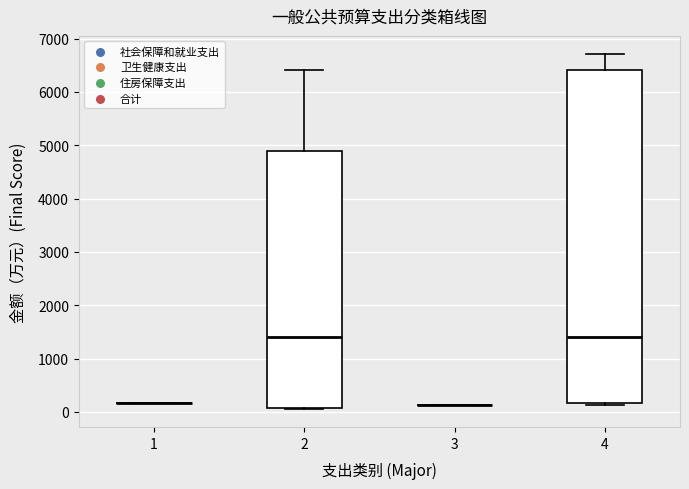

Where is the lower edge of the box at x = 4 on the y-axis? The values are not printed on the chart, so give them approximately, as read against the axis.

200